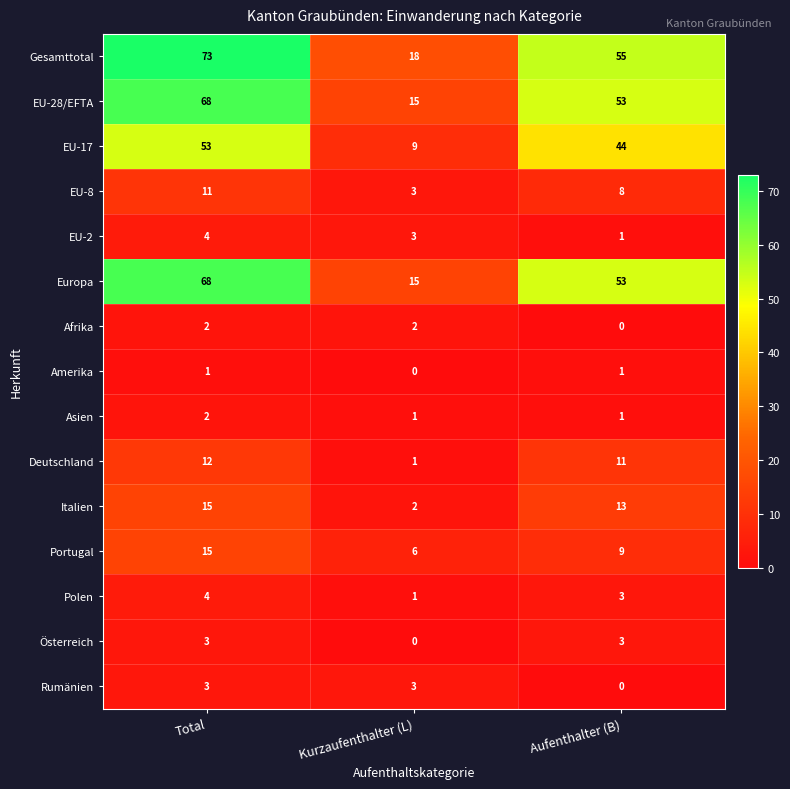

Is it true that Gesamttotal equals 55 at Aufenthalter (B)?

True